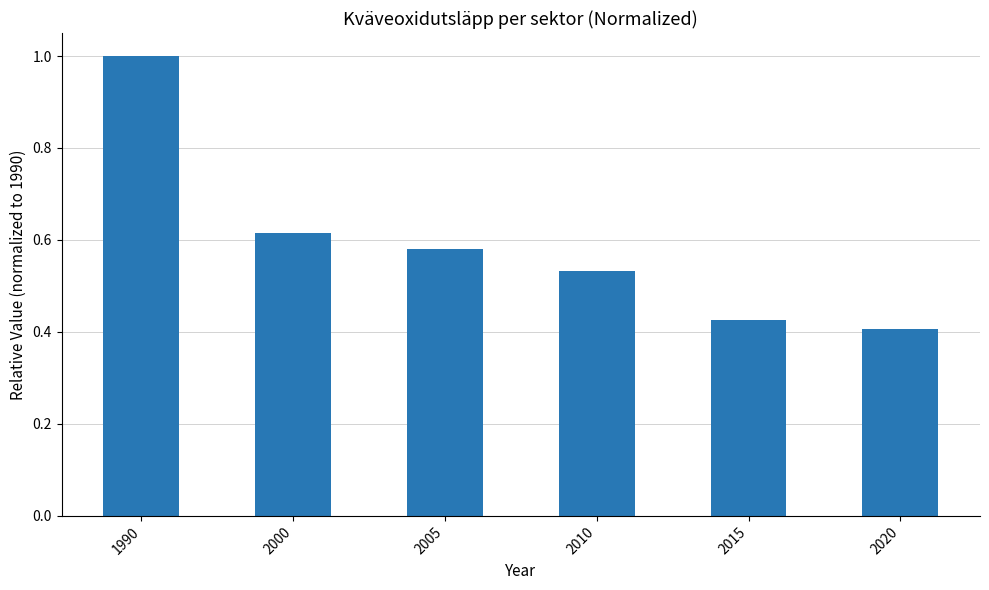

List the labels in order of value, smallest first.

2020, 2015, 2010, 2005, 2000, 1990